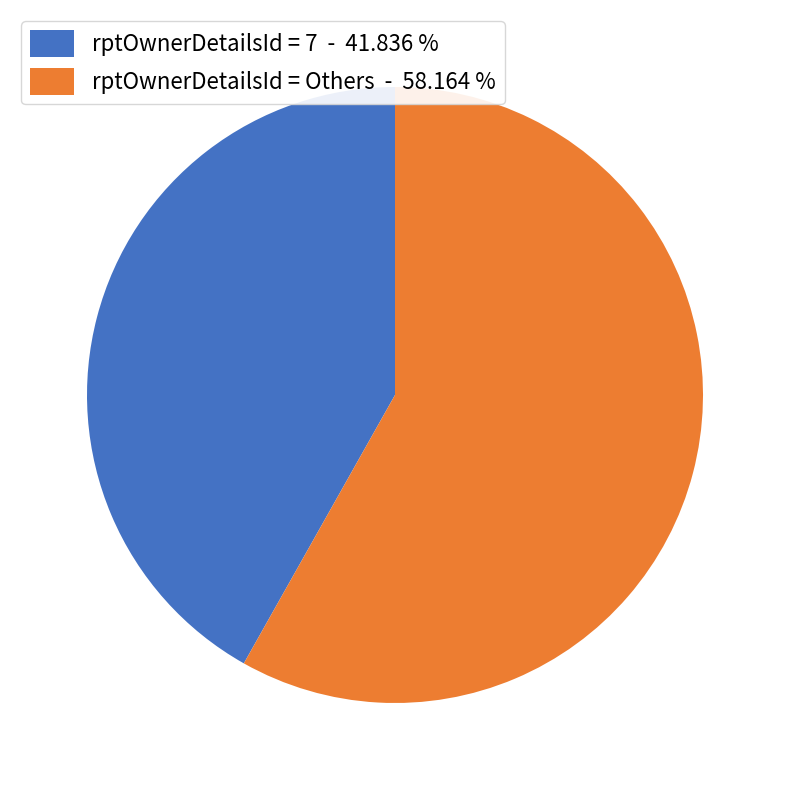

What is the ratio of the value at rptOwnerDetailsId = 7 - 41.836 % to the value at rptOwnerDetailsId = Others - 58.164 %?

0.7